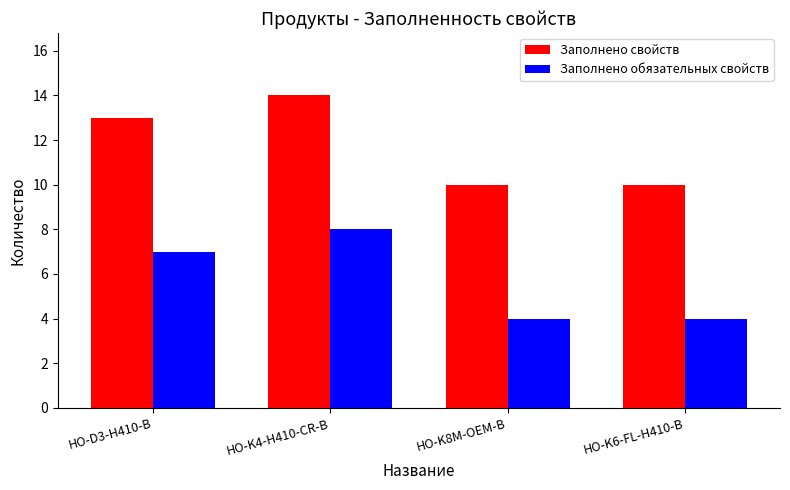

The value of Заполнено свойств at HO-K4-H410-CR-B is 14. True or false?

True